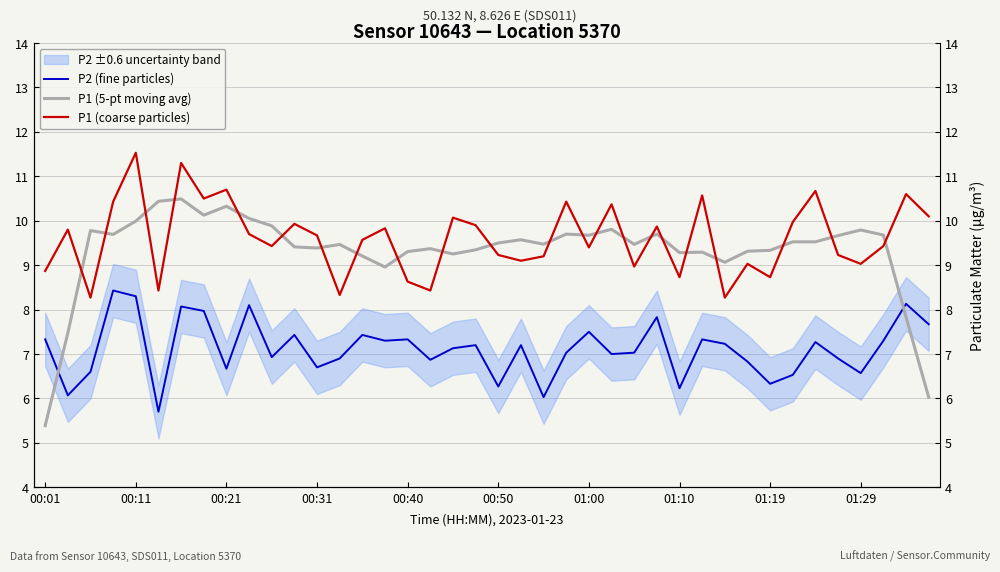

What is the smallest value displayed?

5.4